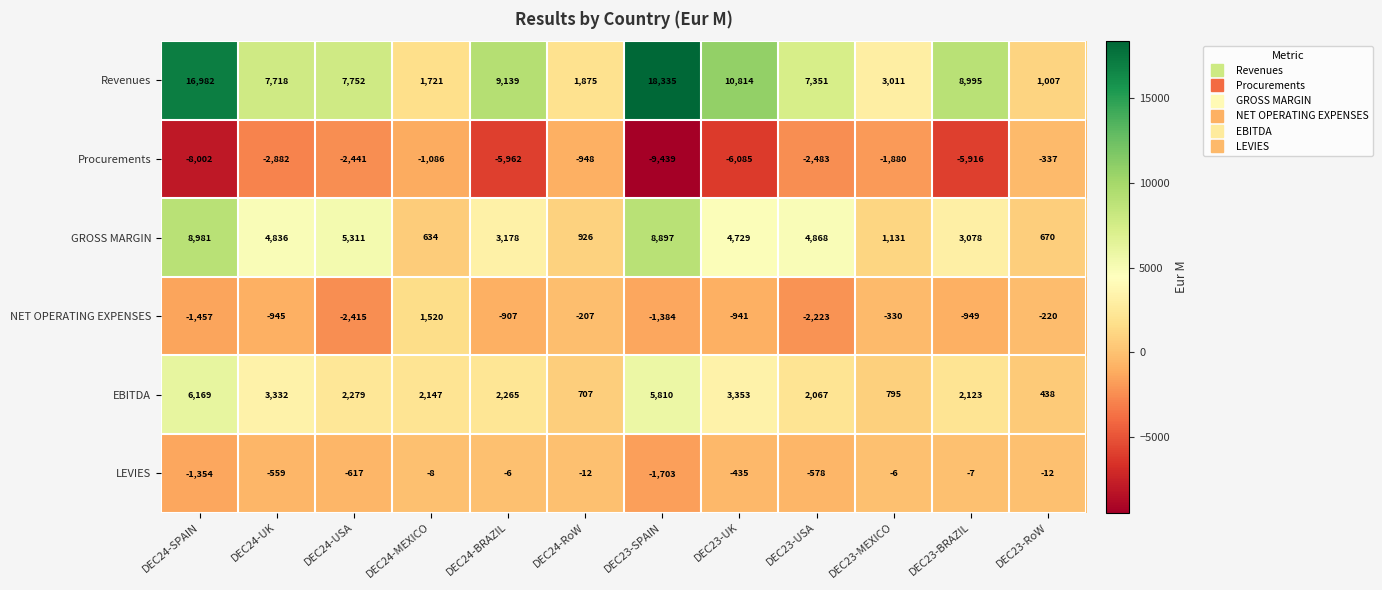

What is the lowest value of the NET OPERATING EXPENSES series?

-2415